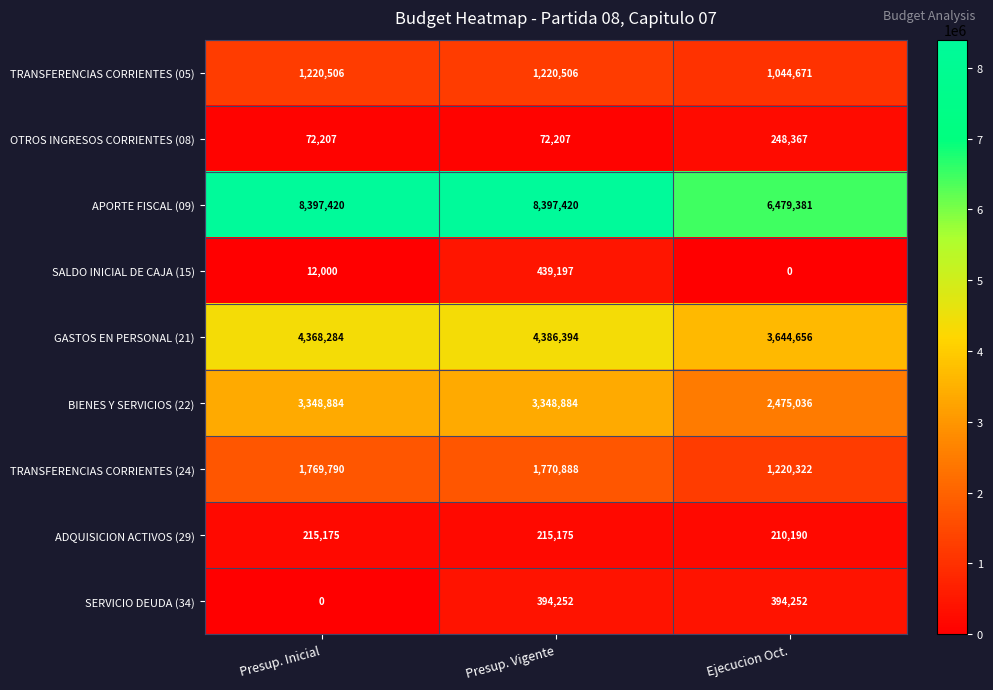

Rank the series at Presup. Vigente from highest to lowest value.

APORTE FISCAL (09), GASTOS EN PERSONAL (21), BIENES Y SERVICIOS (22), TRANSFERENCIAS CORRIENTES (24), TRANSFERENCIAS CORRIENTES (05), SALDO INICIAL DE CAJA (15), SERVICIO DEUDA (34), ADQUISICION ACTIVOS (29), OTROS INGRESOS CORRIENTES (08)